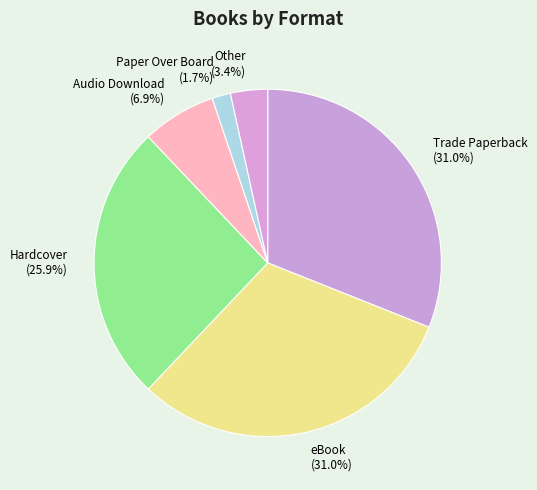

Between Paper Over Board (1.7%) and Trade Paperback (31.0%), which is larger?

Trade Paperback (31.0%)